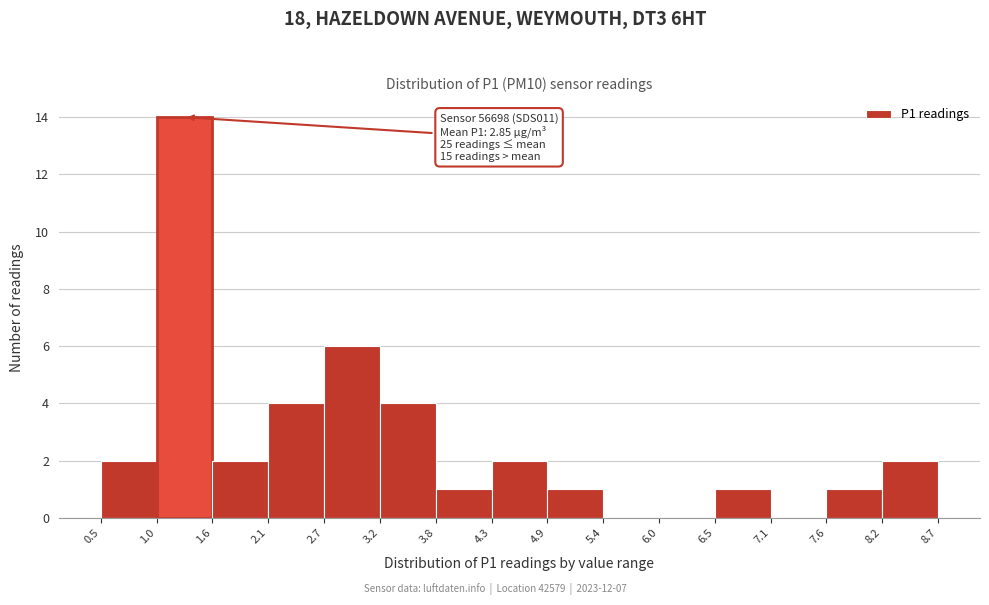

Over which range of the x-axis is the bar tallest?

1.0 to 1.6